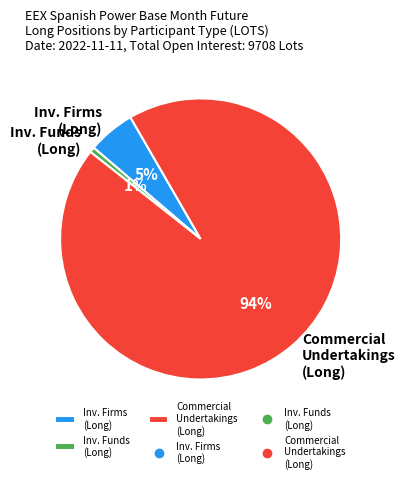

Is there any slice that represents more than half of the pie?

Yes